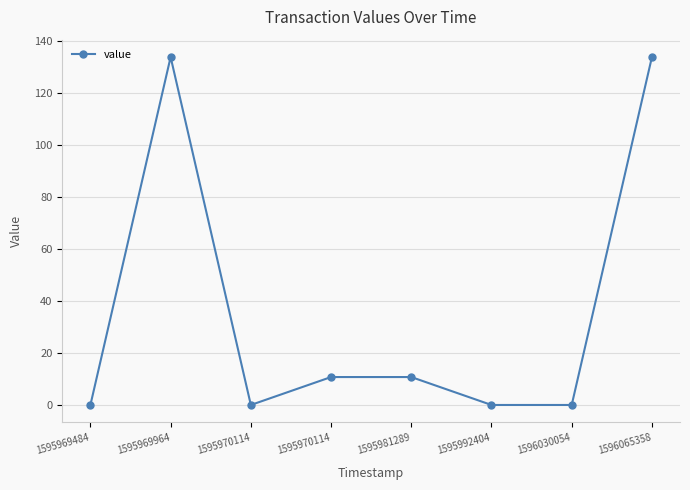

What is the value of the 5th point from the left?

10.7